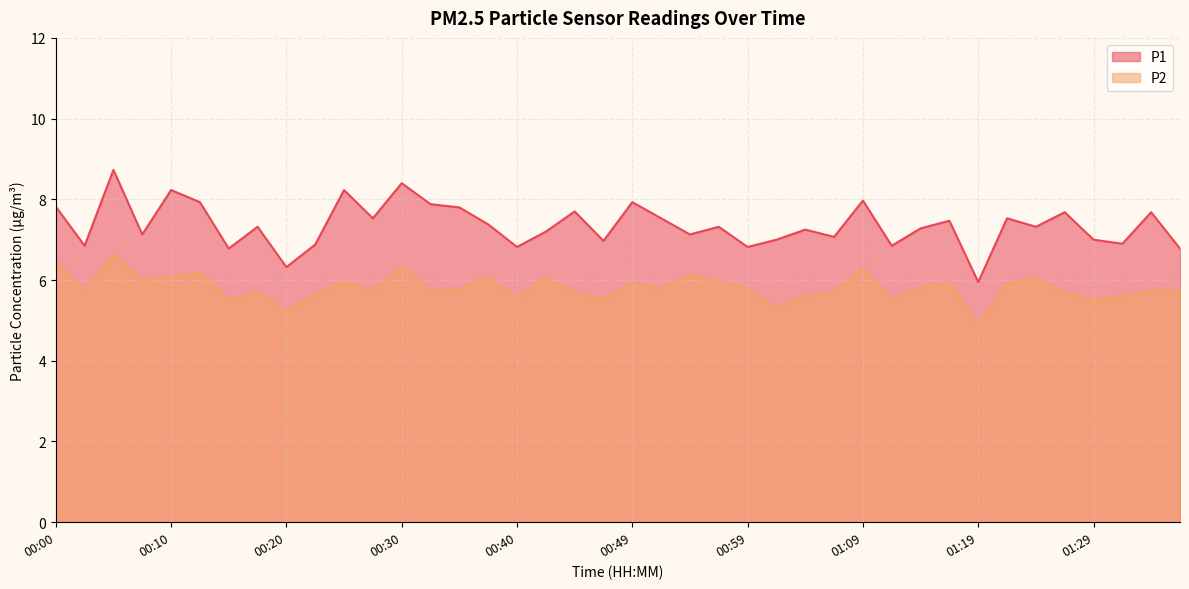

List the labels in order of P2 value, smallest first.

01:19, 00:20, 01:02, 00:15, 01:29, 00:47, 01:12, 00:40, 01:04, 01:31, 00:22, 00:44, 01:07, 01:26, 00:17, 00:27, 00:32, 01:36, 00:02, 01:34, 00:35, 00:52, 00:59, 01:14, 01:21, 00:49, 01:16, 00:25, 00:57, 00:07, 00:42, 01:24, 00:10, 00:37, 00:54, 00:12, 01:09, 00:30, 00:00, 00:05